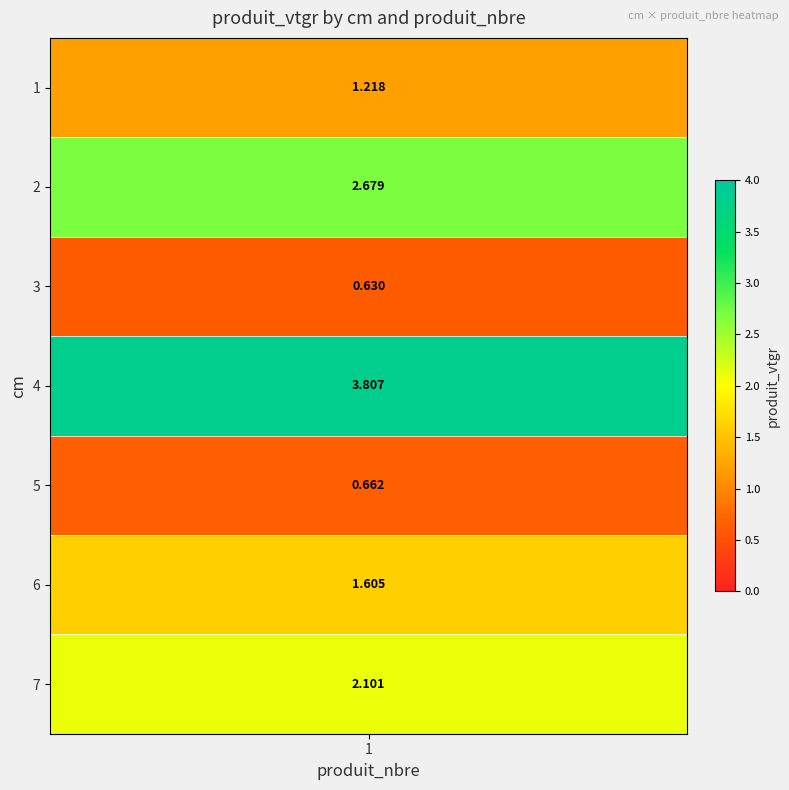

Reading left to right, transcribe all the data shown in this chart.

1=1.2	2=2.7	3=0.6	4=3.8	5=0.7	6=1.6	7=2.1